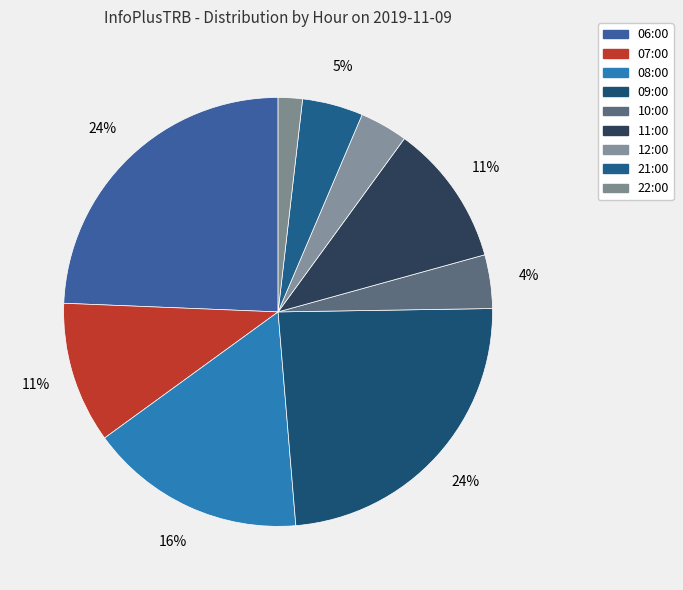

How many slices are in this pie chart?

9